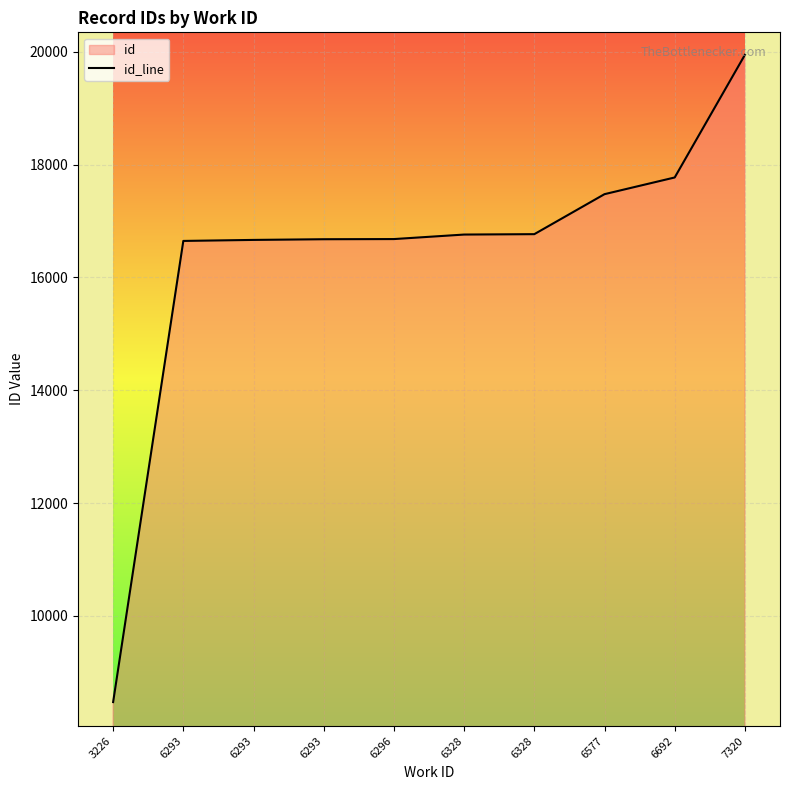

Which category has the lowest value across all series?

3226